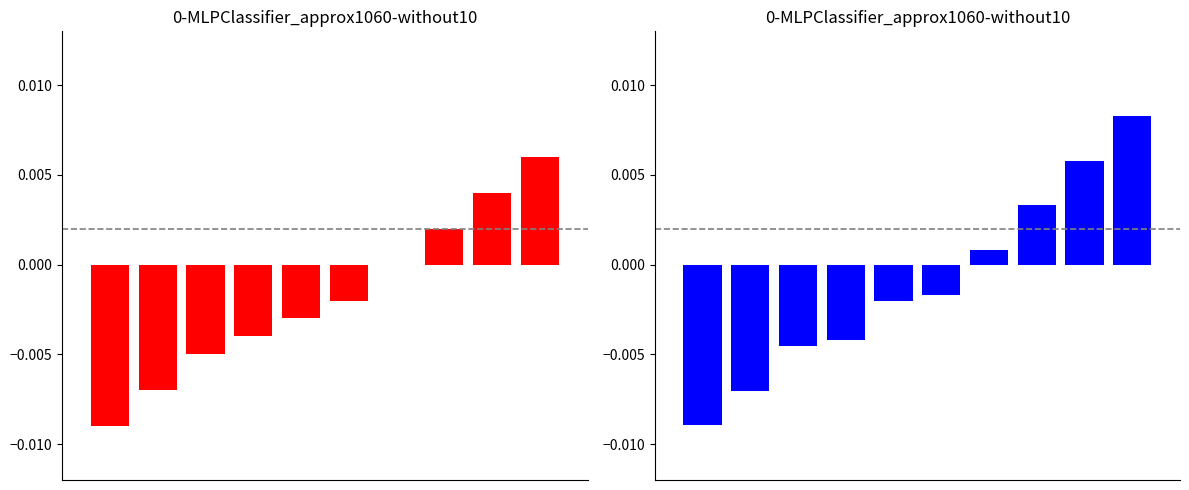

Reading right to left, list all the values displayed in this chart.

9=0.0	8=0.0	7=0.0	6=0.0	5=-0.0	4=-0.0	3=-0.0	2=-0.0	1=-0.0	0=-0.0